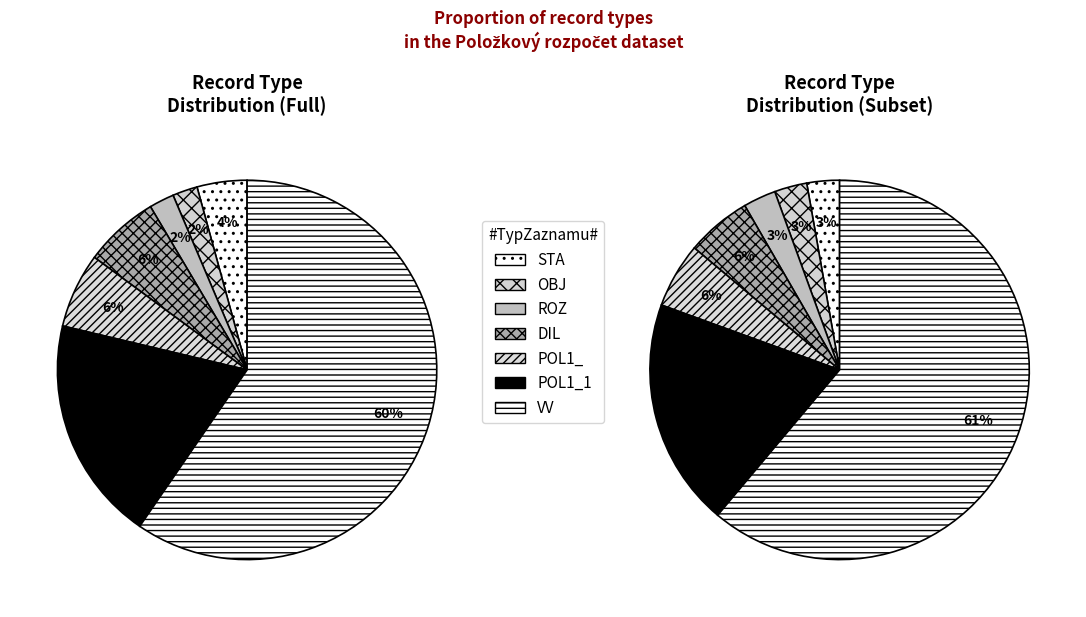

Approximately how many times larger is the value at DIL compared to STA?

1.5